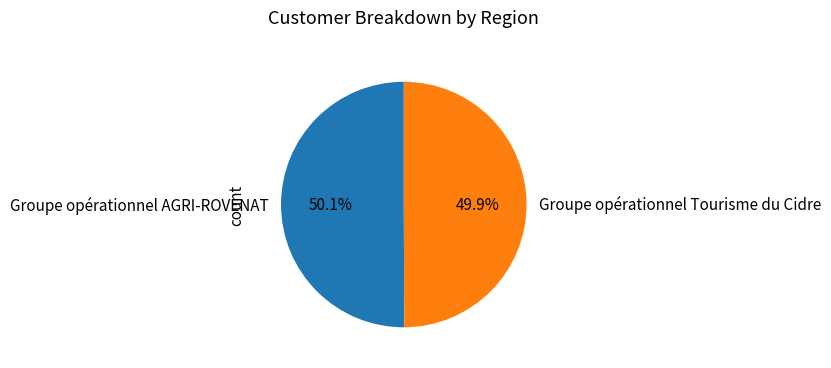

Is there a majority slice in this chart?

Yes